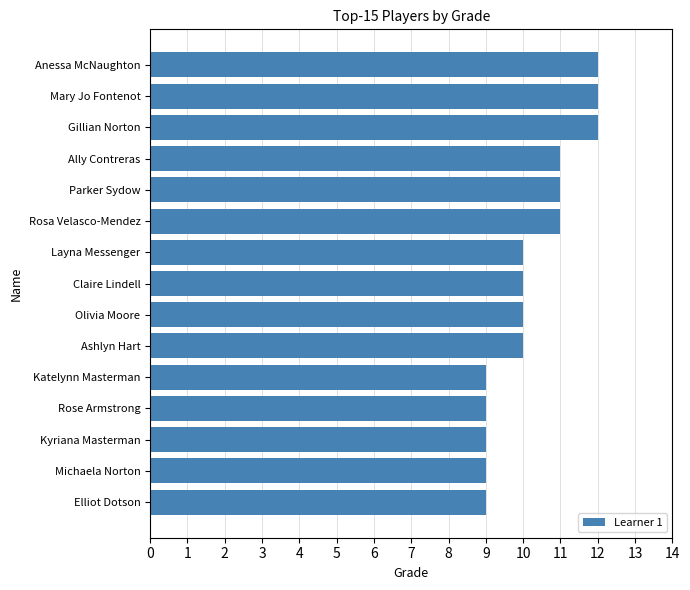

What is the average value?

10